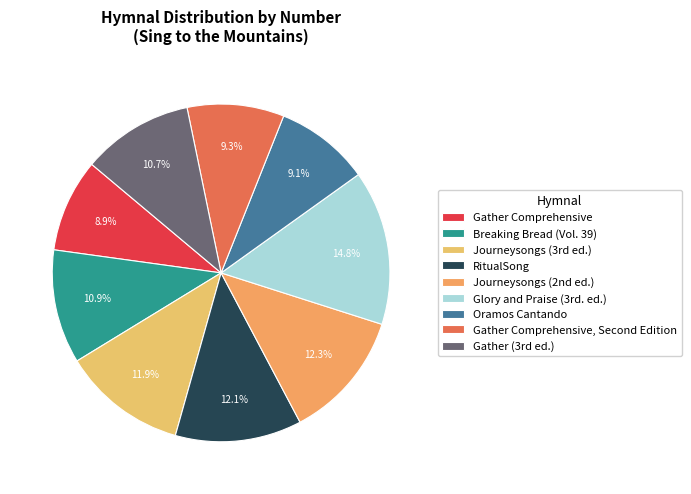

The Oramos Cantando slice represents 9% of the pie. True or false?

True